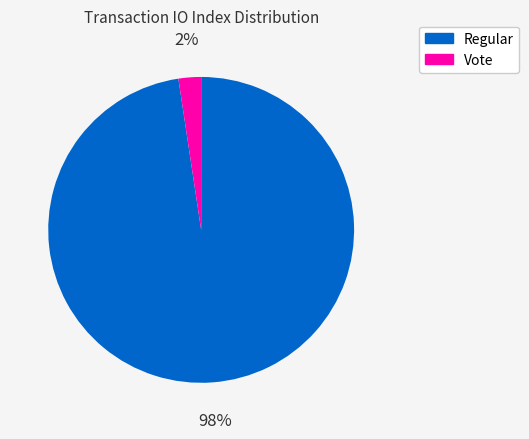

Does any single category account for the majority?

Yes